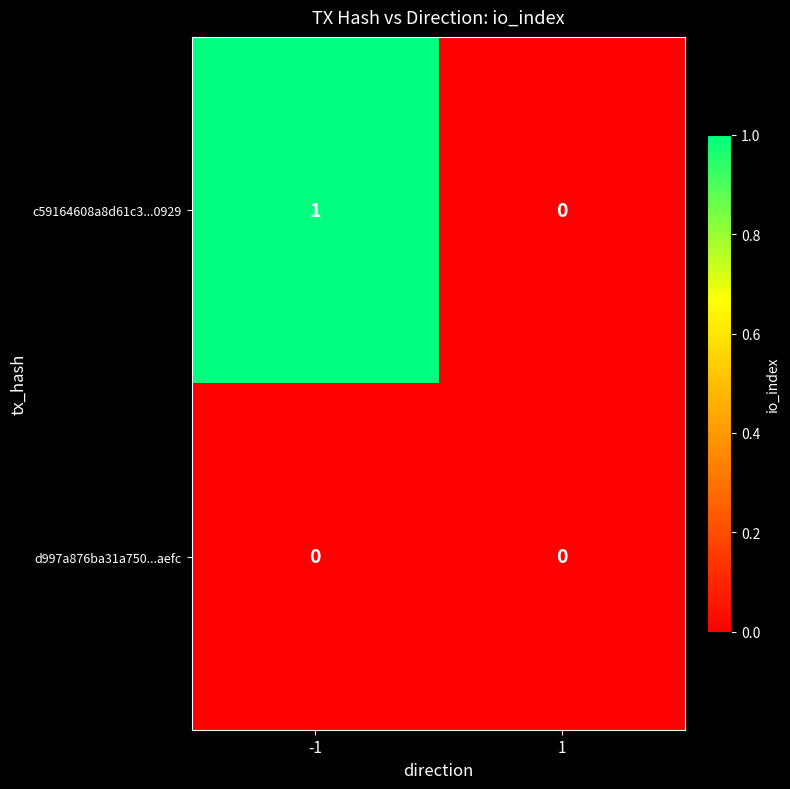

Which series has the largest total across all categories?

c59164608a8d61c3...0929